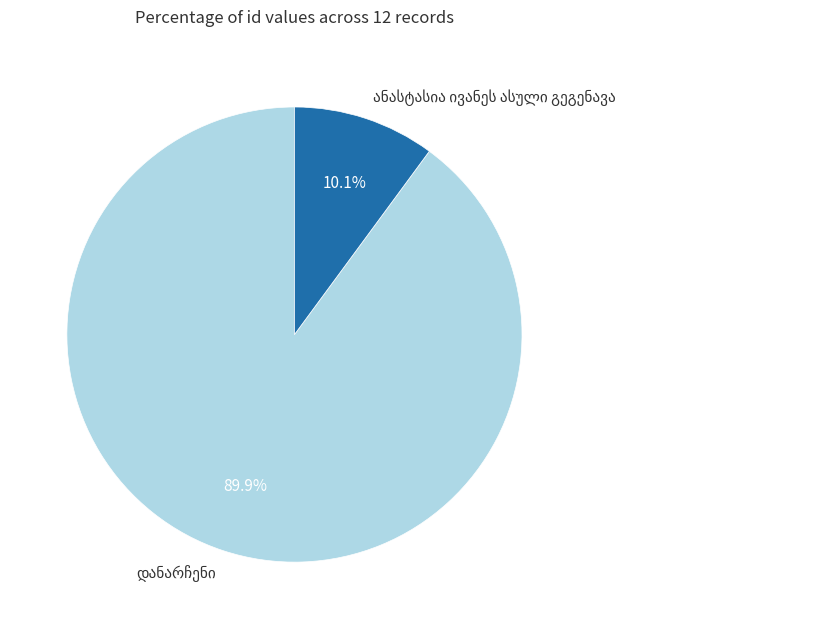

Is there any slice that represents more than half of the pie?

Yes